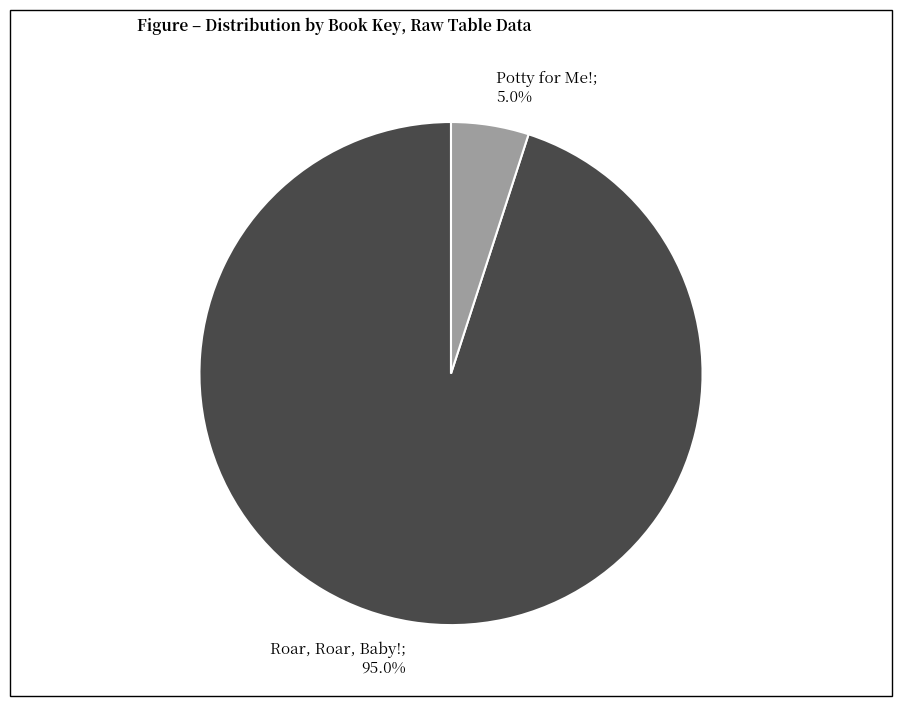

Is there a majority slice in this chart?

Yes